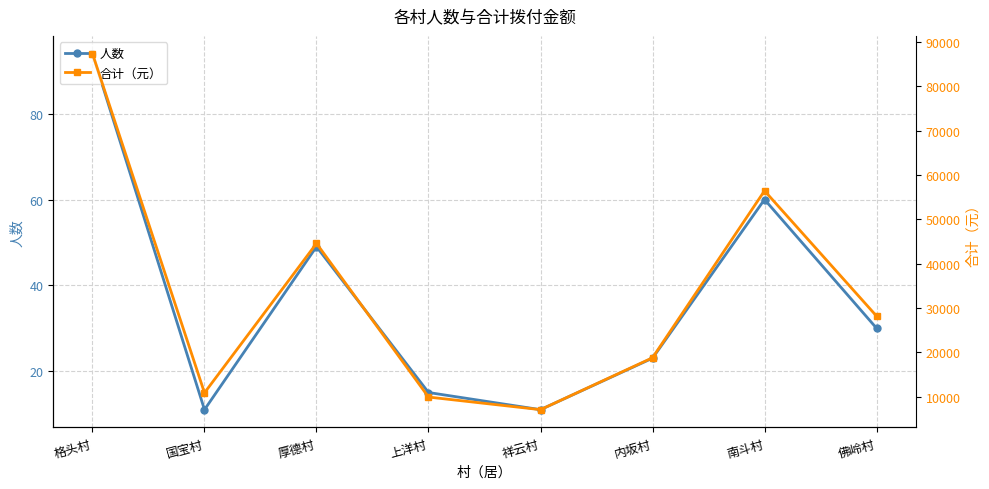

Where is the first local maximum for 人数?

厚德村